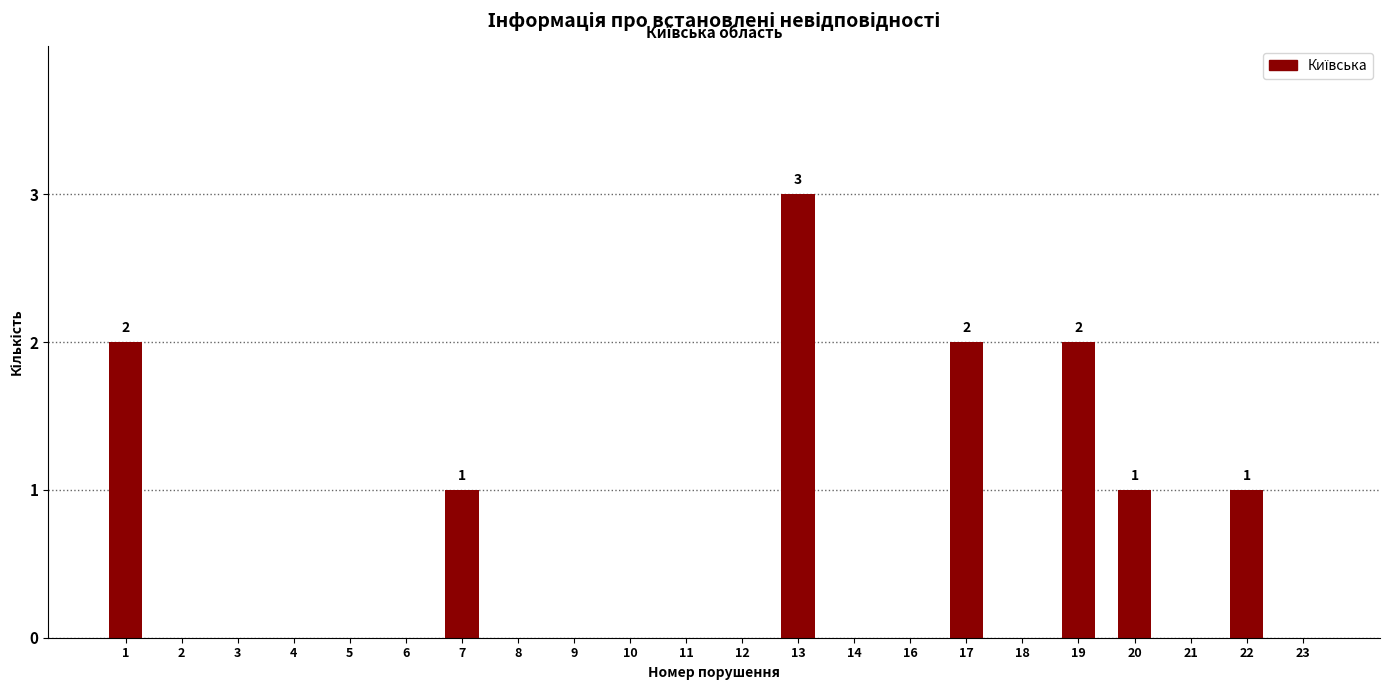

How many distinct data groups are displayed?

1